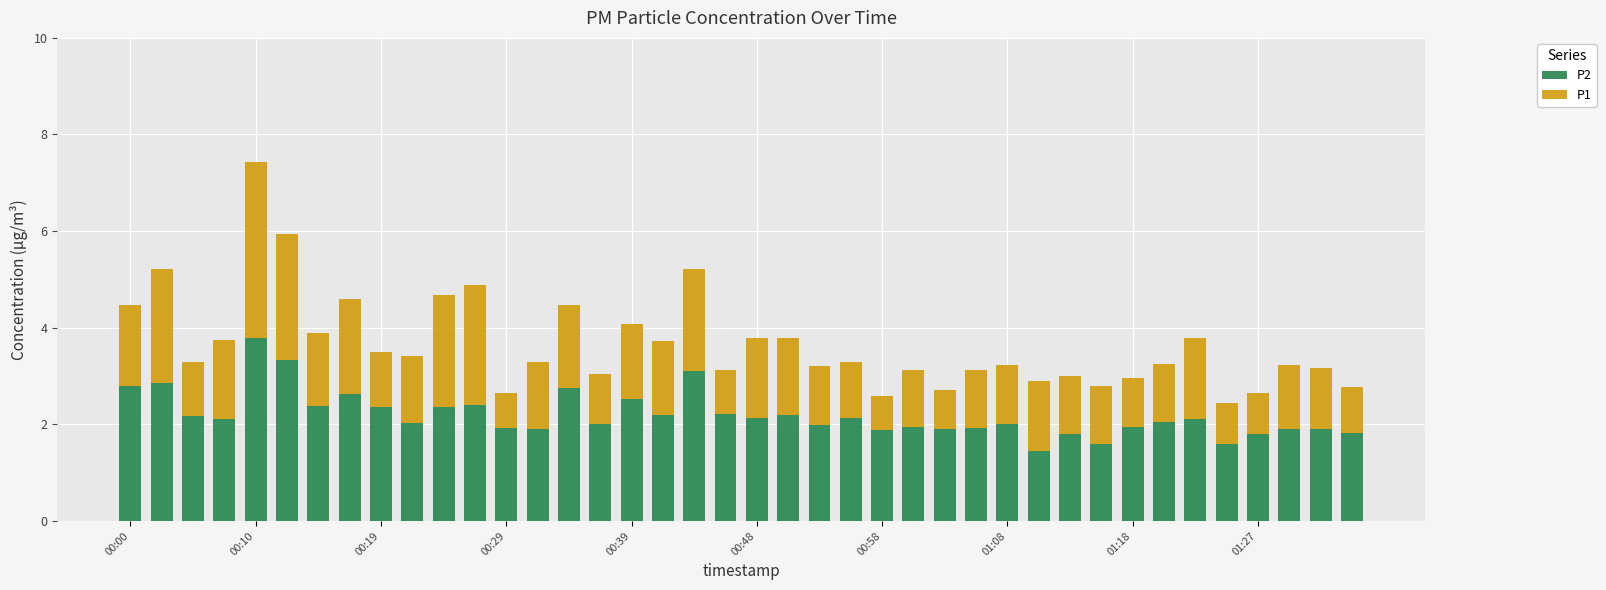

What is the average value of the P2 series?

2.2